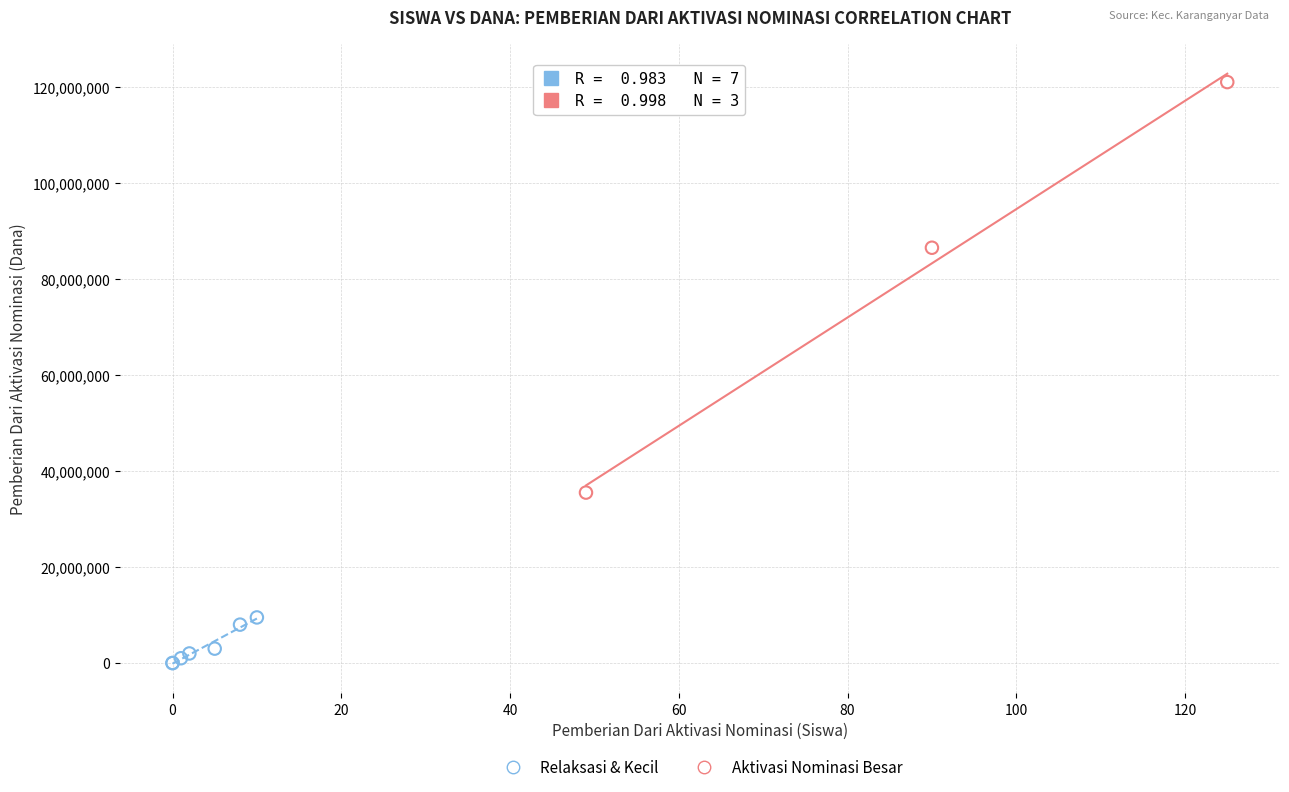

Which series has the largest Y range (max minus min)?

Aktivasi Nominasi Besar